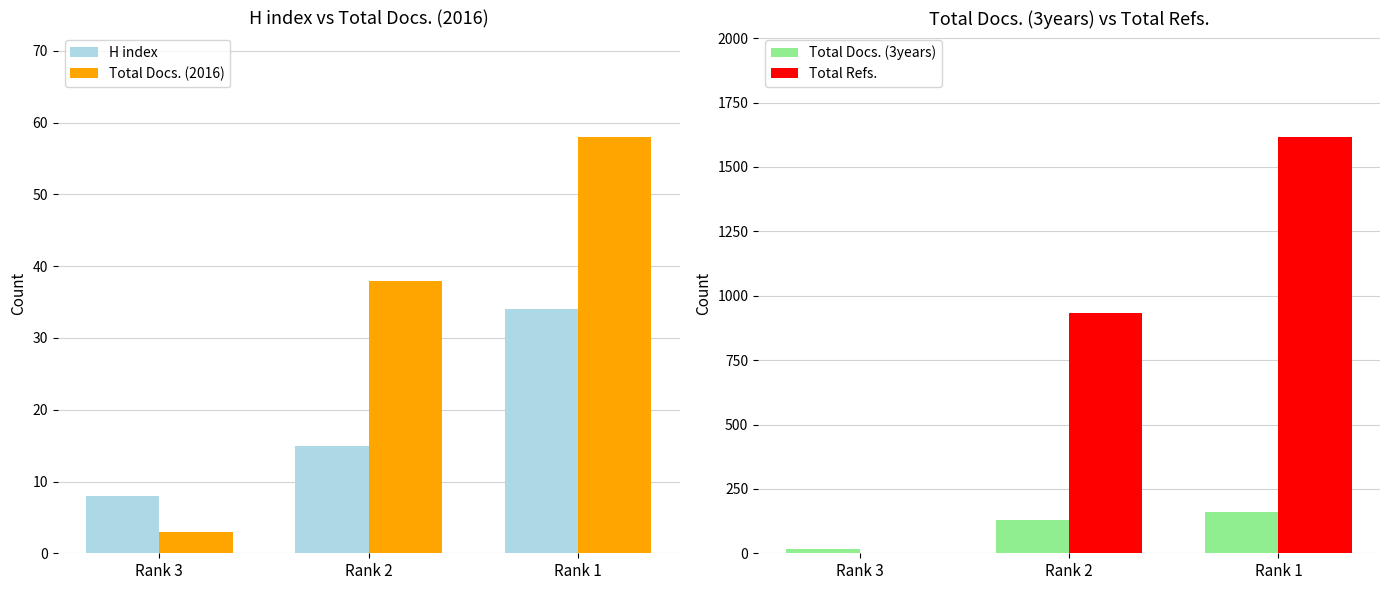

The Total Refs. series shows 1616 at Rank 1. True or false?

True